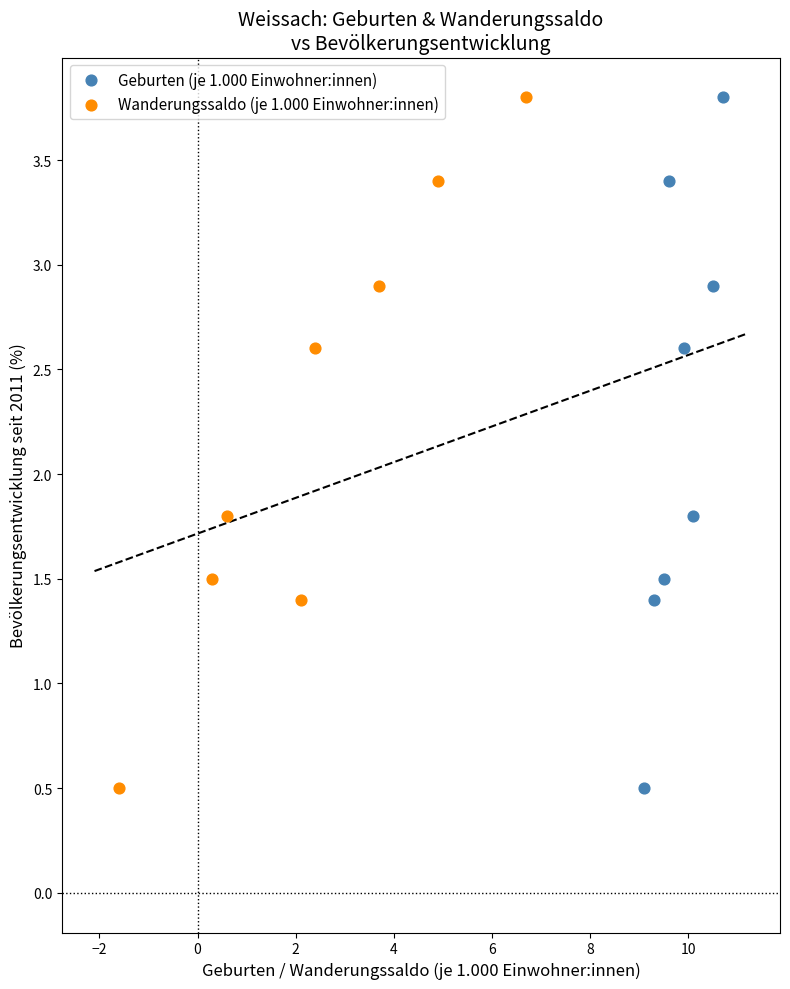

What are all the series names shown in the legend?

Geburten (je 1.000 Einwohner:innen), Wanderungssaldo (je 1.000 Einwohner:innen)